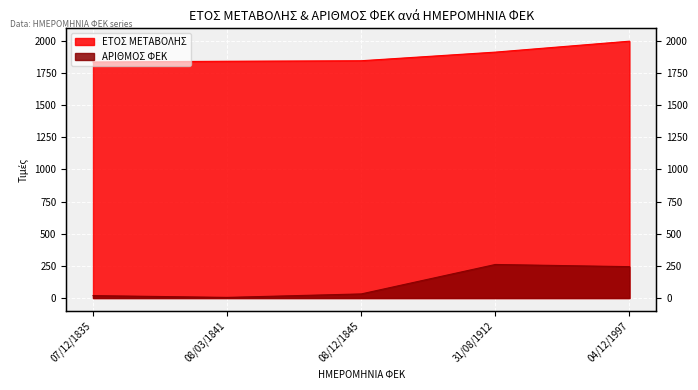

The ΑΡΙΘΜΟΣ ΦΕΚ series shows 451 at 31/08/1912. True or false?

False